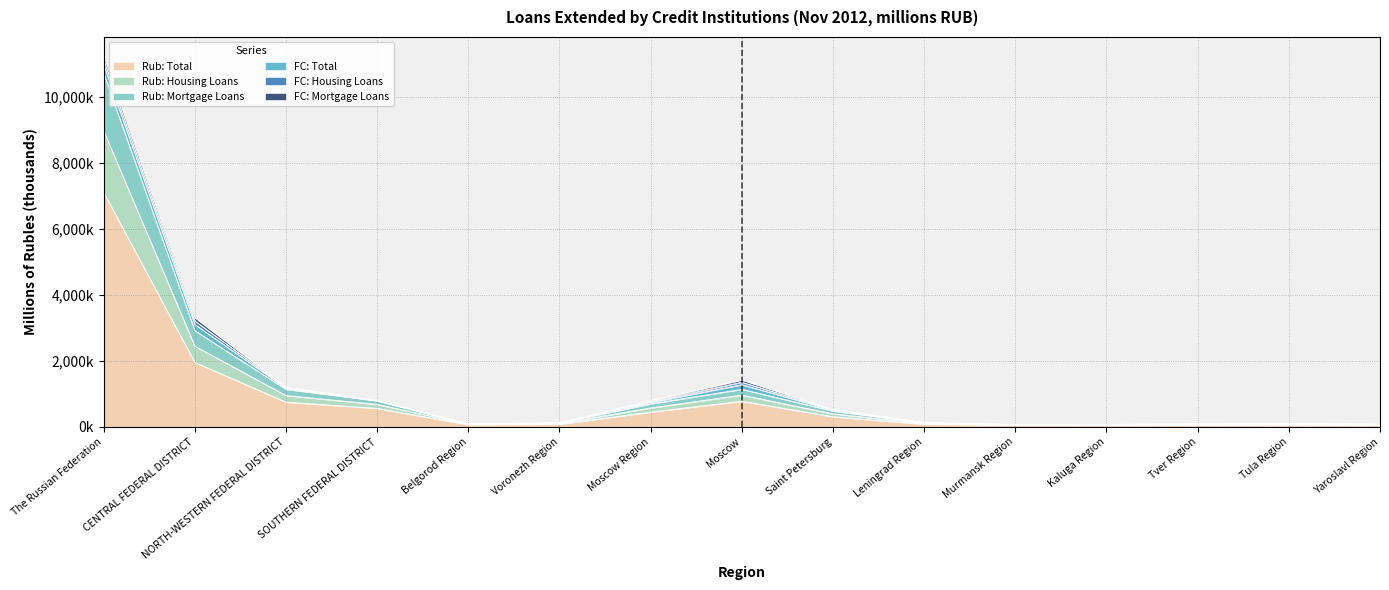

True or false: Rub: Housing Loans and Rub: Mortgage Loans cross at least once.

False